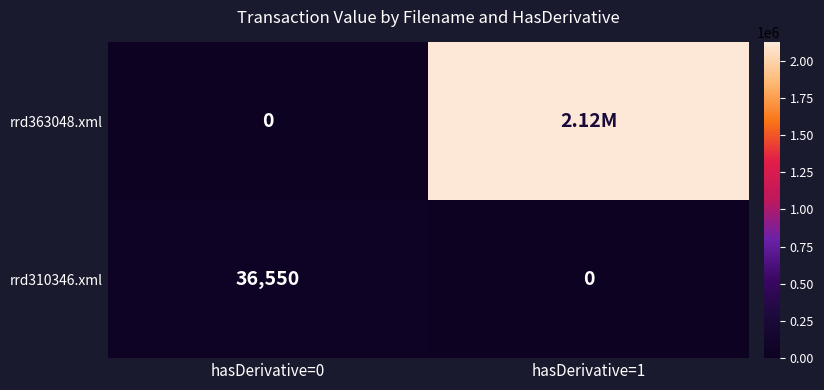

What is the sum of the rrd310346.xml values at hasDerivative=0 and hasDerivative=1?

36550